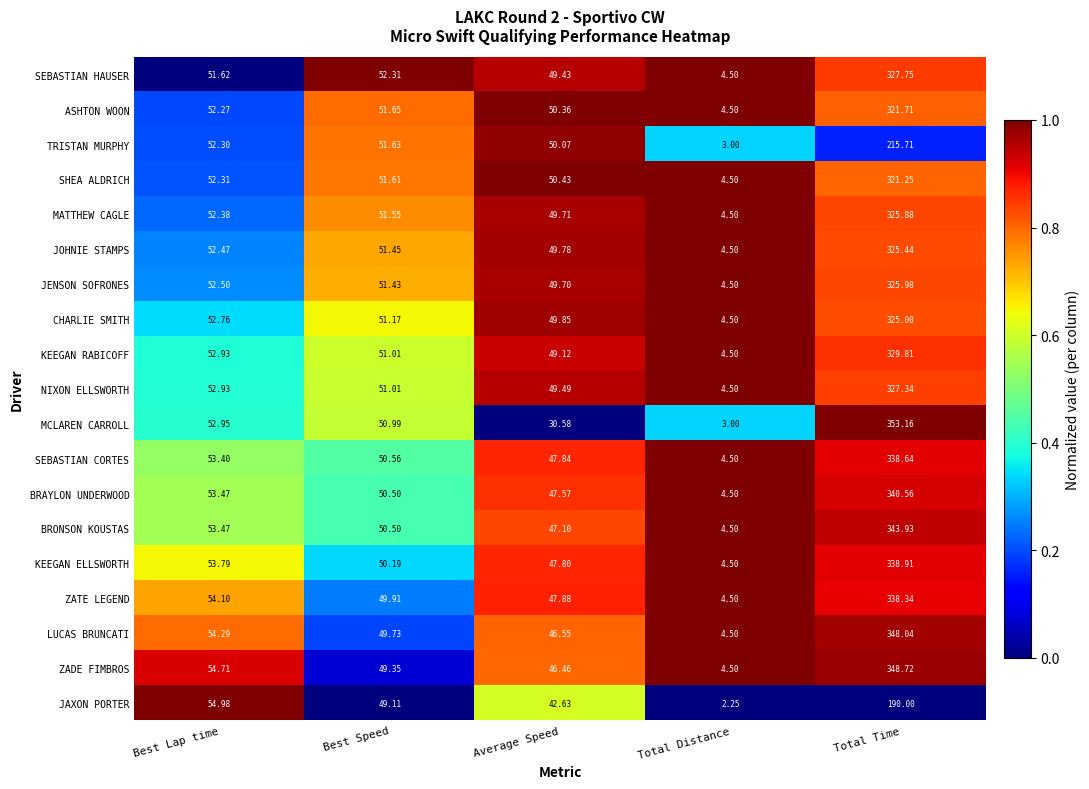

Count the number of data series in this chart.

19